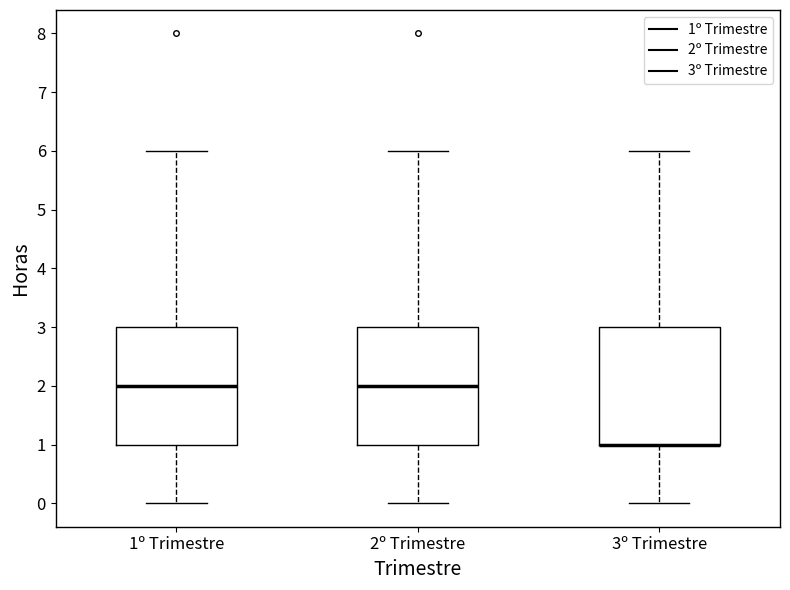

Reading left to right, transcribe this box plot: for each box, give where its median line is, the range the box spans, and where its two whiskers end, as read against the y-axis. The values are not printed on the chart, so give them approximately, as read against the axis.

1º Trimestre: median 2, box 1 to 3, whiskers 0 to 6
2º Trimestre: median 2, box 1 to 3, whiskers 0 to 6
3º Trimestre: median 1 (drawn on the box's lower edge), box 1 to 3, whiskers 0 to 6